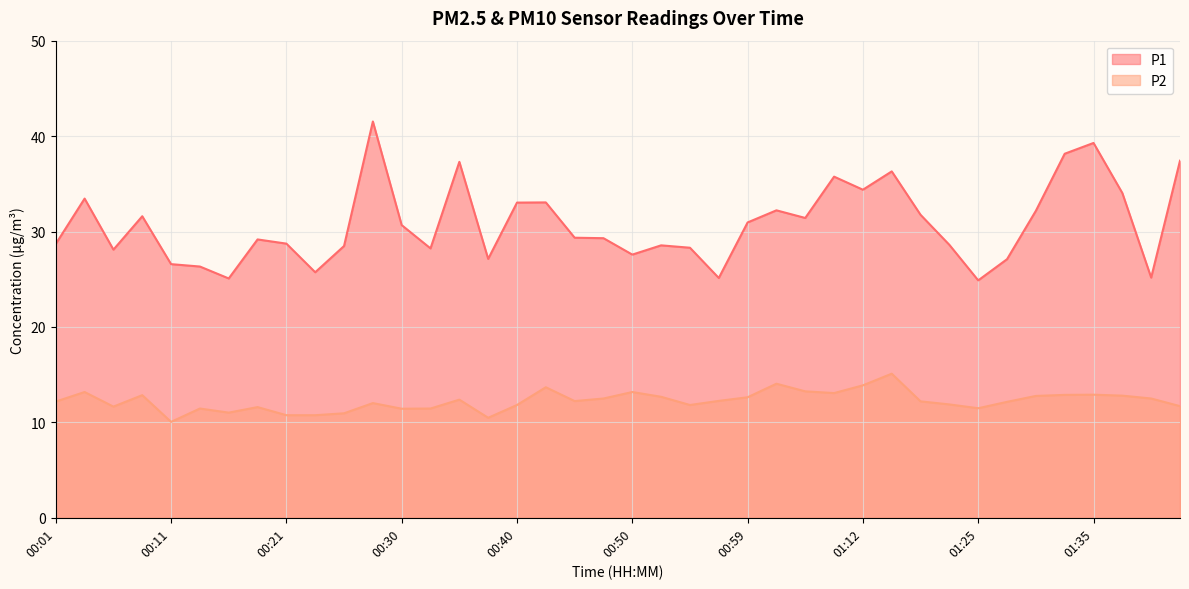

Read the P1 value at 00:23.

25.7